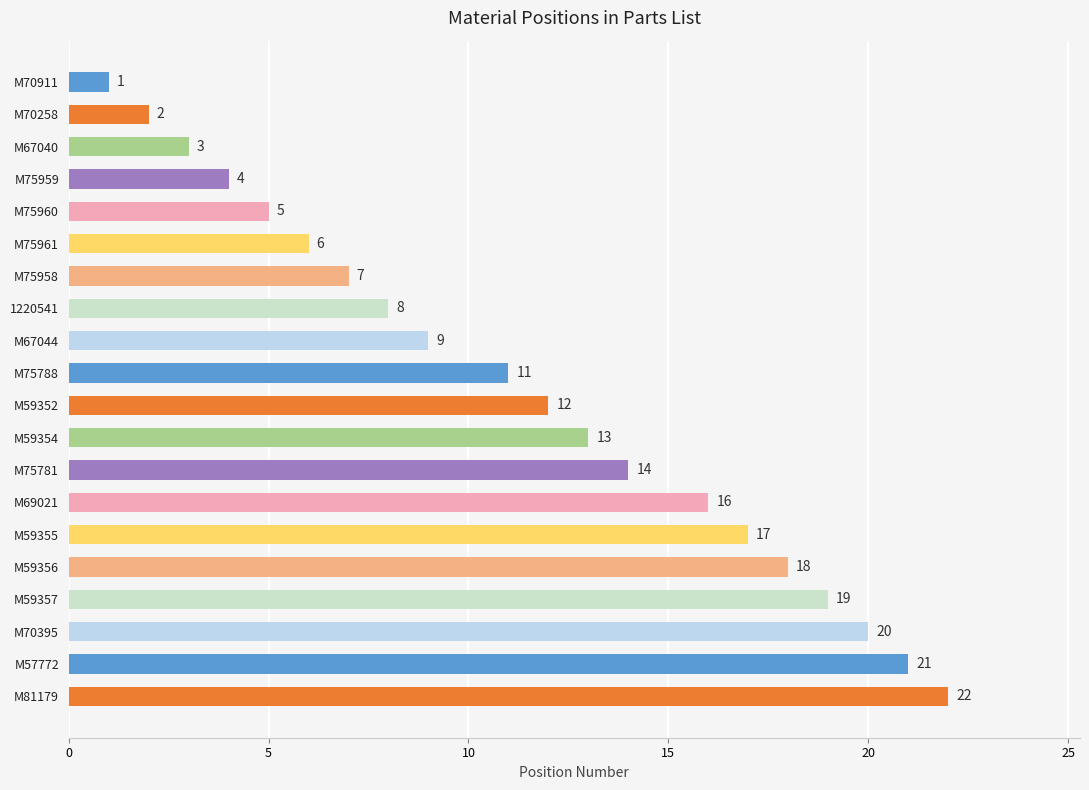

The value at M59355 is 12. True or false?

False